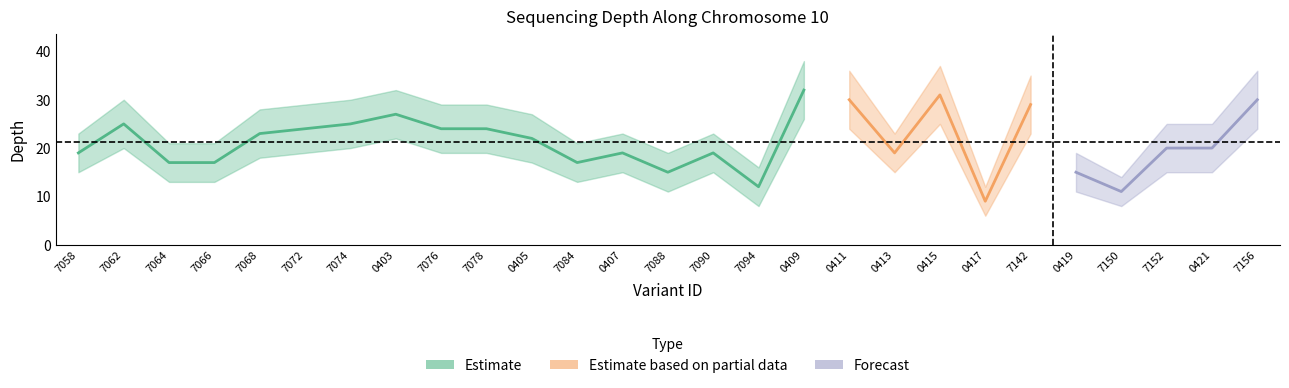

True or false: depth has a value of 20 at 116577152.

True